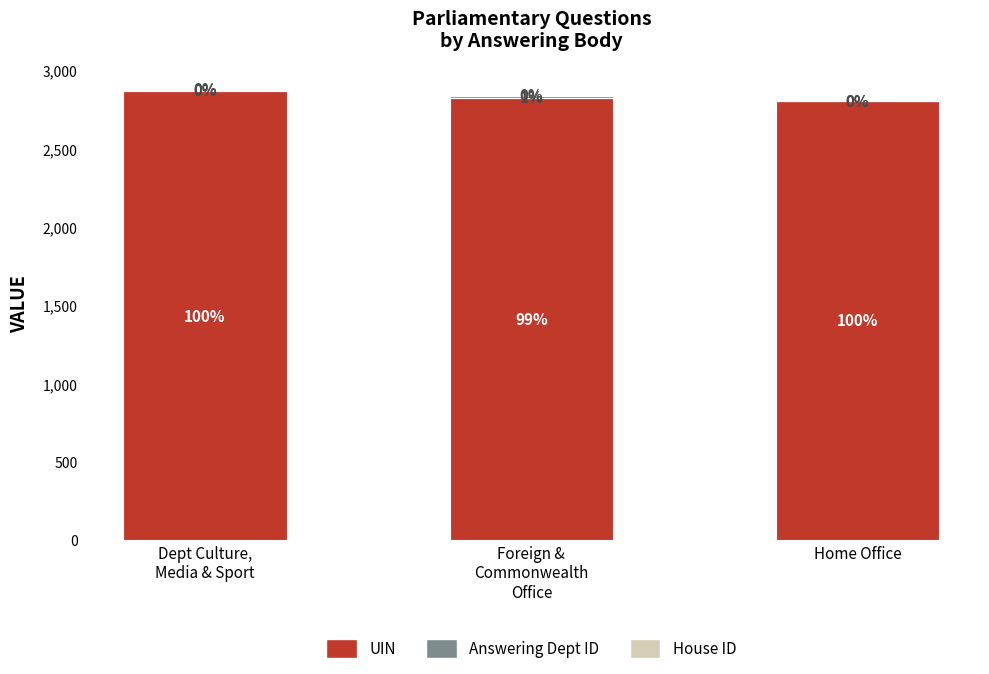

Are the bars horizontal?

No